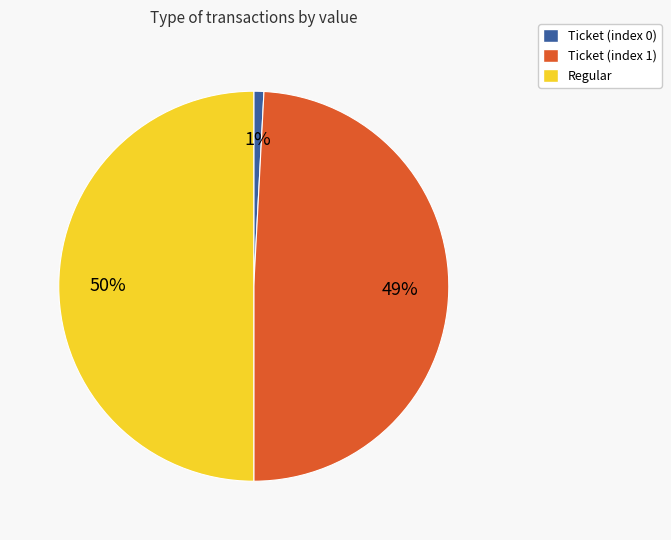

To the nearest percent, what is the difference between the largest and smallest slice percentages?

49%